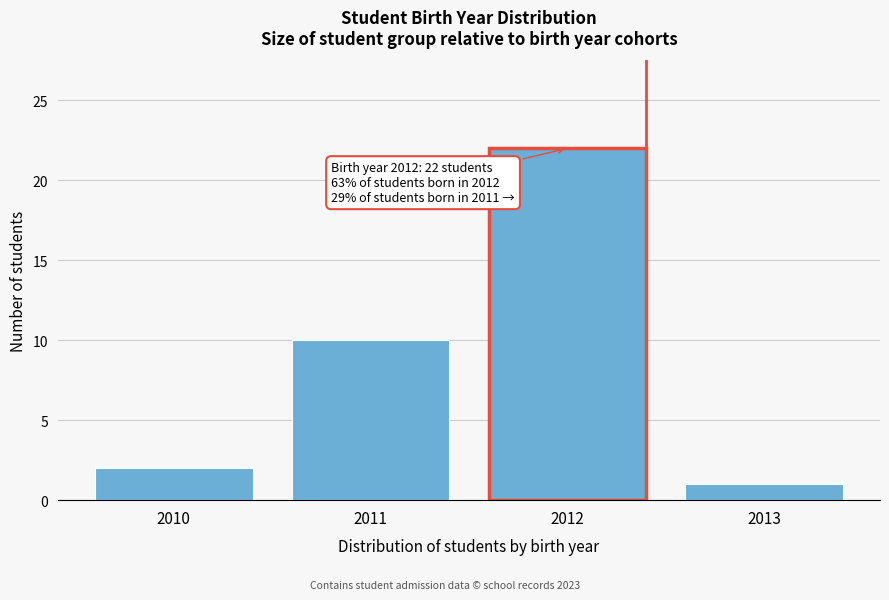

Reading left to right, list all the values displayed in this chart.

2	10	22	1